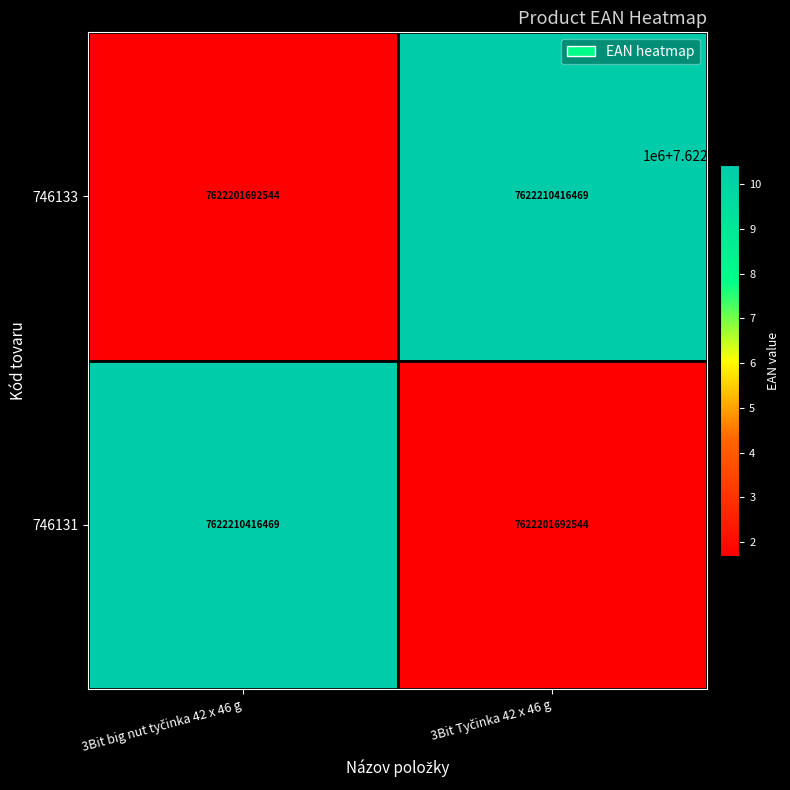

What is the sum of all 746133 values?

15244412109013